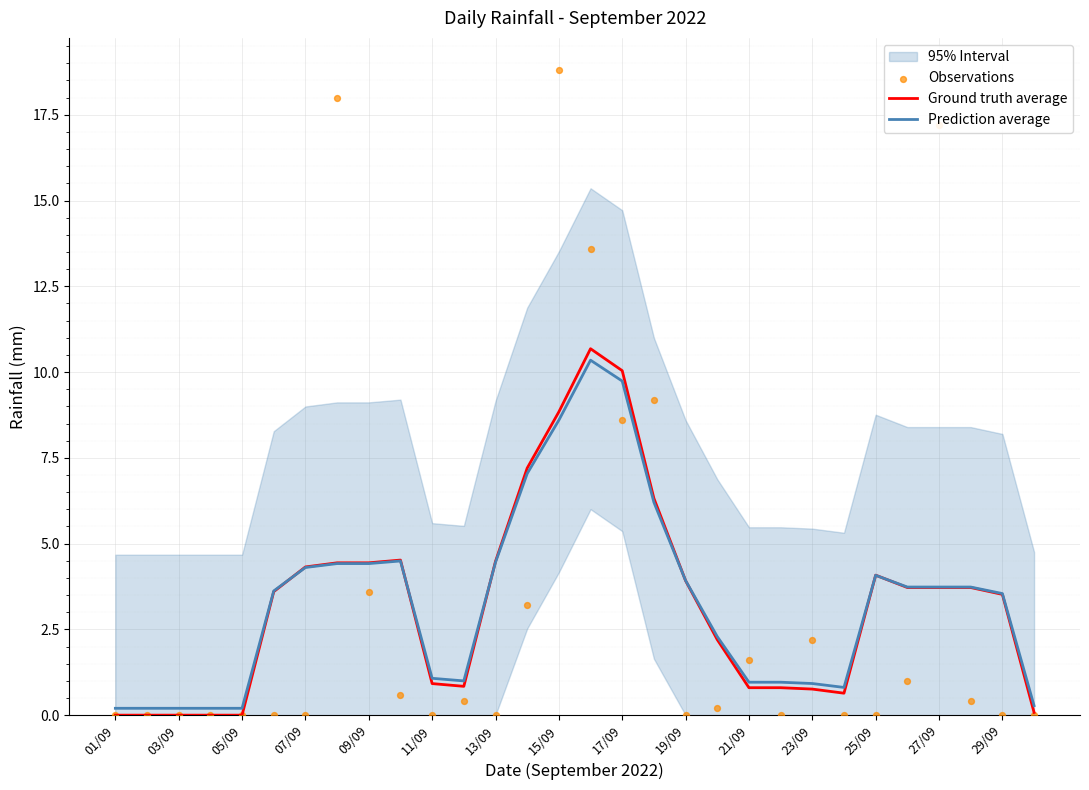

Is it true that Prediction average equals 4.3 at 07/09?

True